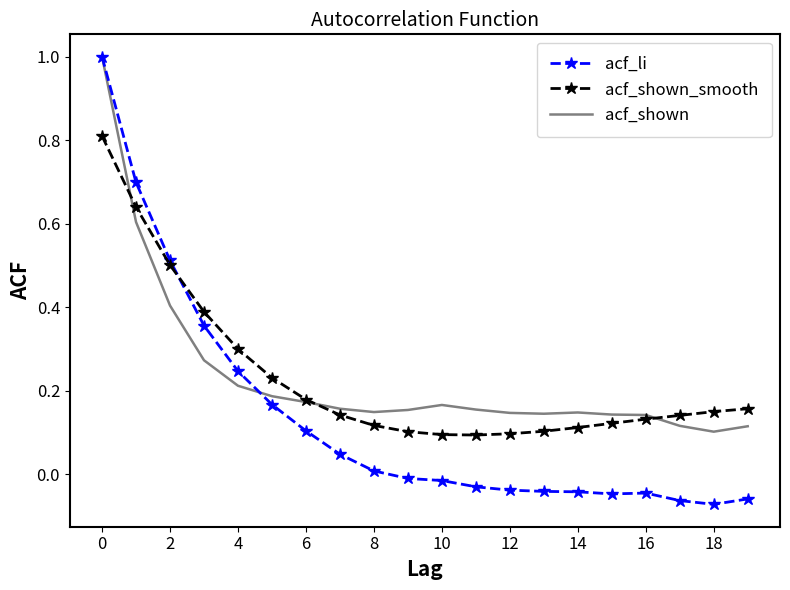

Which series has the largest range (max minus min)?

acf_li